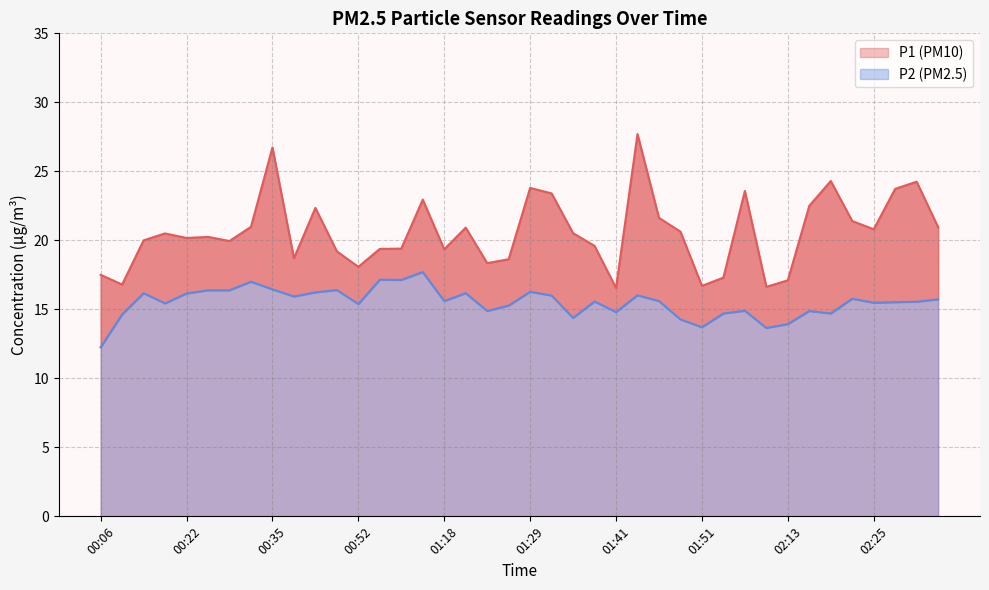

Does the chart have visible grid lines?

Yes